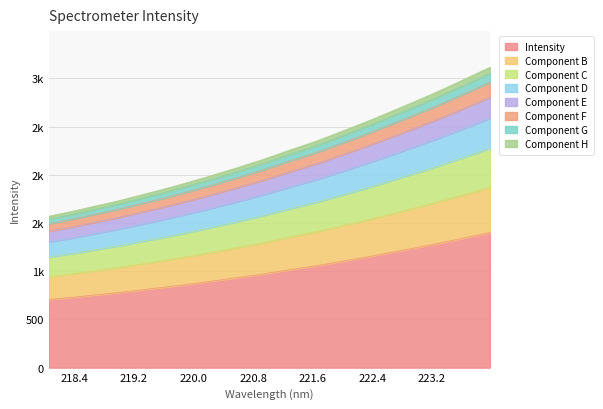

True or false: the data shows 1222.2 at 222.8355.

True